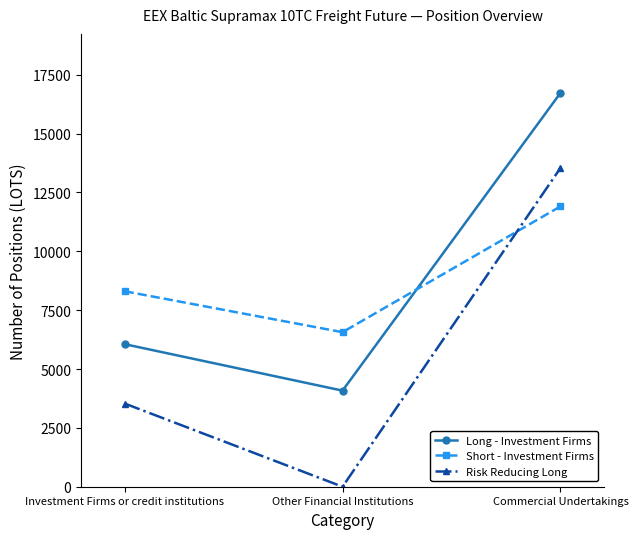

At which category is the sum across all series the highest?

Commercial Undertakings